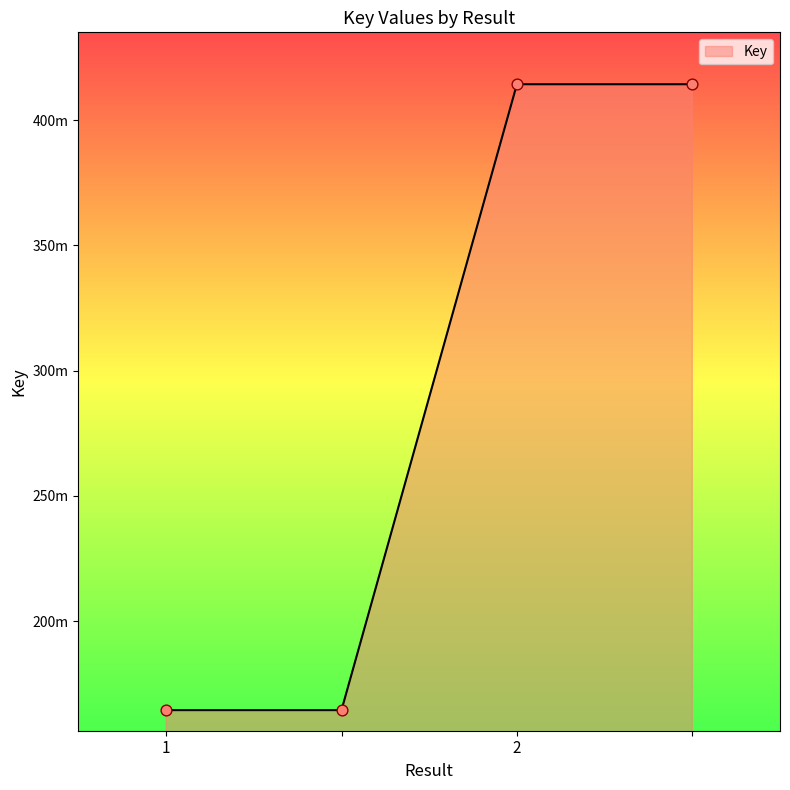

Does the chart have visible grid lines?

No